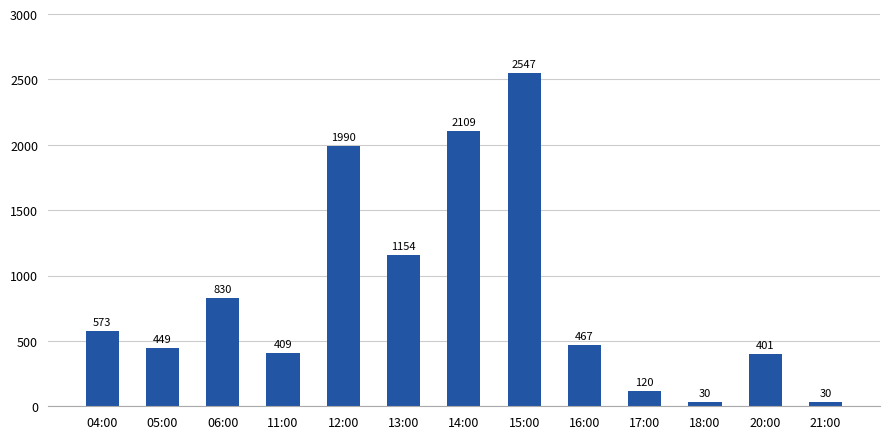

How many categories are shown in the chart?

13